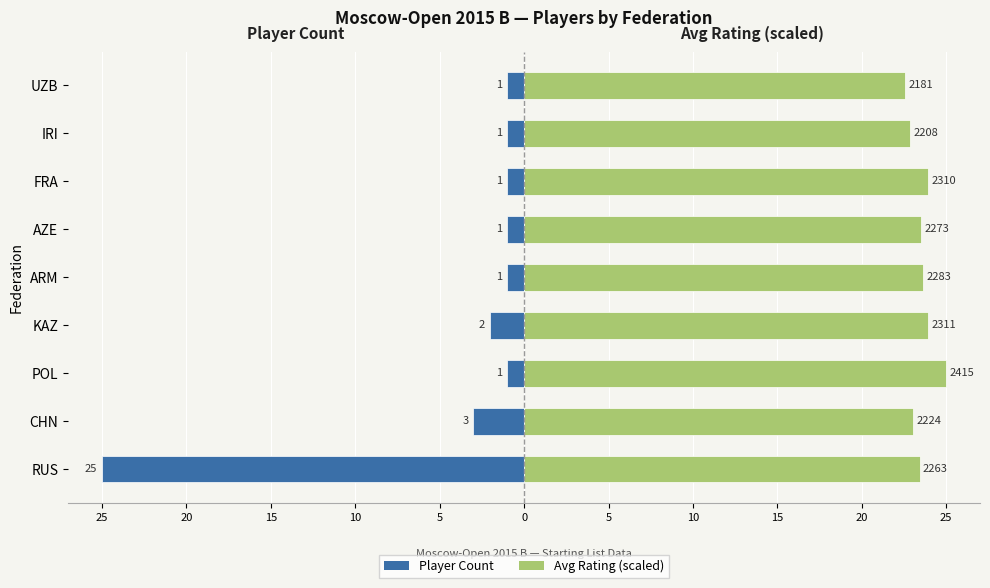

Between POL and ARM, which series saw the biggest shift?

Avg Rating (scaled)